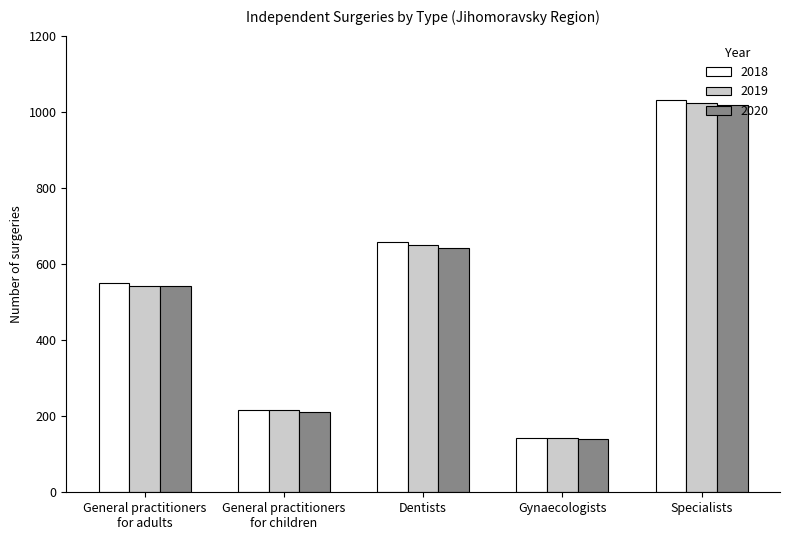

How many data points in 2019 are less than 543?

2